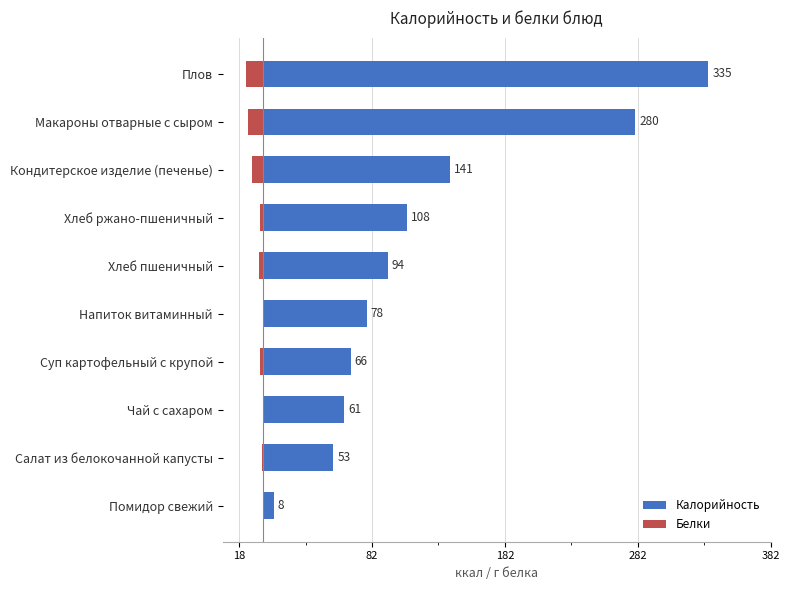

The Калорийность series shows 23 at Напиток витаминный. True or false?

False